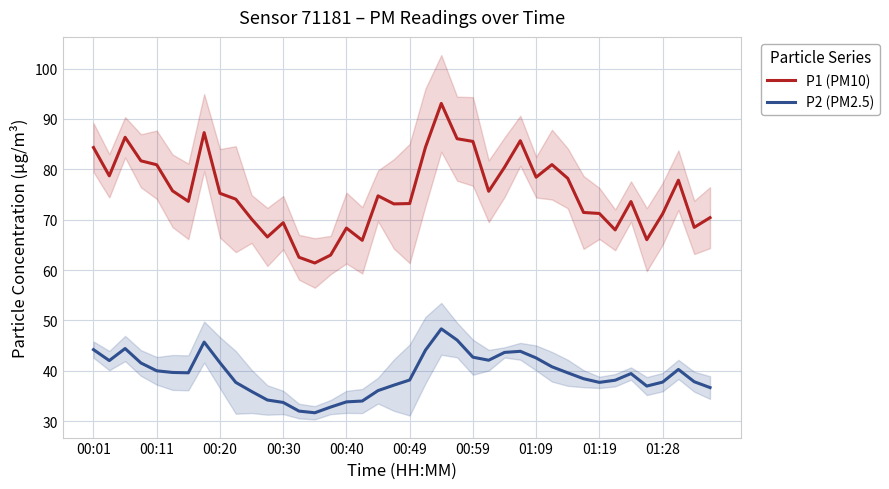

True or false: P1 (PM10) and P2 (PM2.5) intersect in this chart.

False